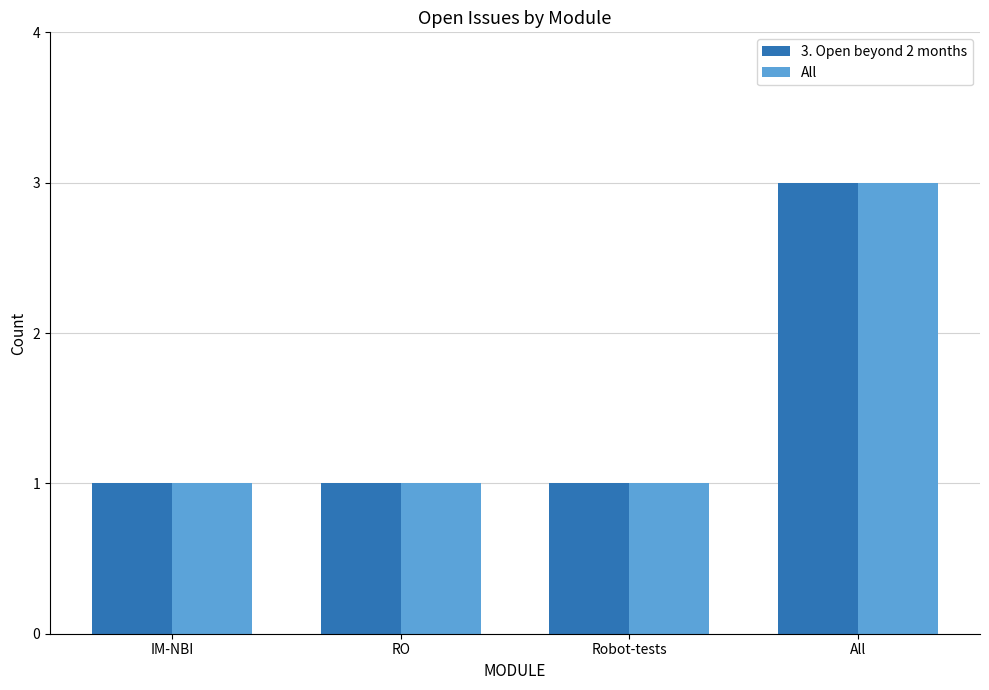

How many groups of bars are there?

4